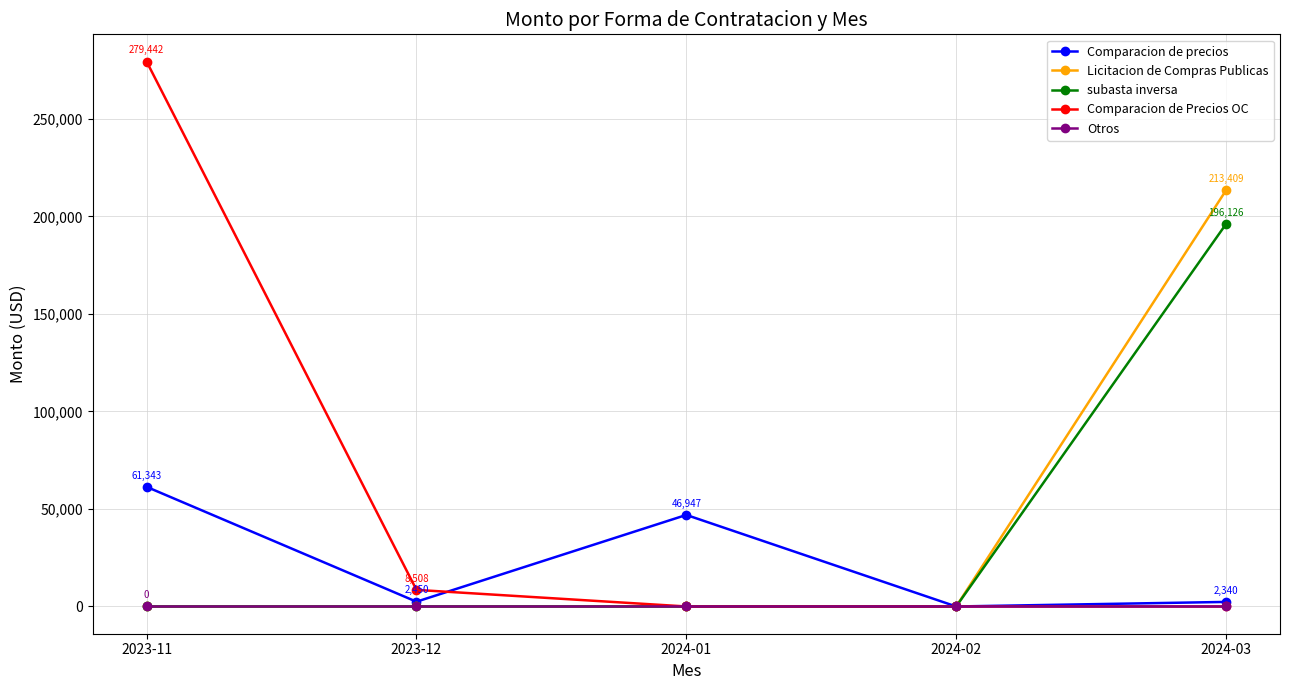

What is the spread (max minus min) of values at 2023-11?

279442.1